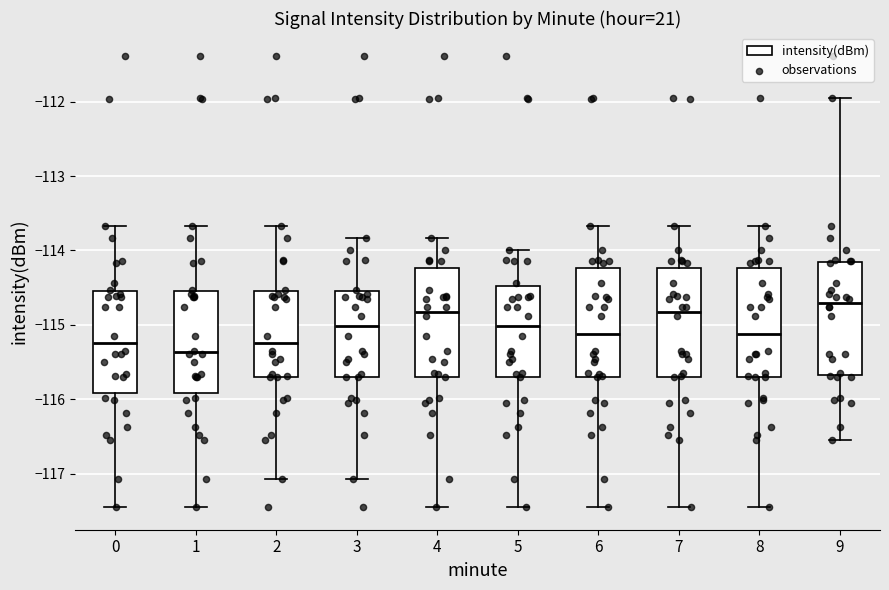

Reading left to right, read every box against the y-axis: the position of its median line, the range the box covers, and the ends of its whiskers. The values are not printed on the chart, so give them approximately, as read against the axis.

0: median -115.2, box -115.9 to -114.5, whiskers -117.4 to -113.7
1: median -115.4, box -115.9 to -114.5, whiskers -117.4 to -113.7
2: median -115.2, box -115.7 to -114.5, whiskers -117.1 to -113.7
3: median -115.0, box -115.7 to -114.5, whiskers -117.1 to -113.8
4: median -114.8, box -115.7 to -114.2, whiskers -117.4 to -113.8
5: median -115.0, box -115.7 to -114.5, whiskers -117.4 to -114.0
6: median -115.1, box -115.7 to -114.2, whiskers -117.4 to -113.7
7: median -114.8, box -115.7 to -114.2, whiskers -117.4 to -113.7
8: median -115.1, box -115.7 to -114.2, whiskers -117.4 to -113.7
9: median -114.7, box -115.7 to -114.2, whiskers -116.5 to -111.9